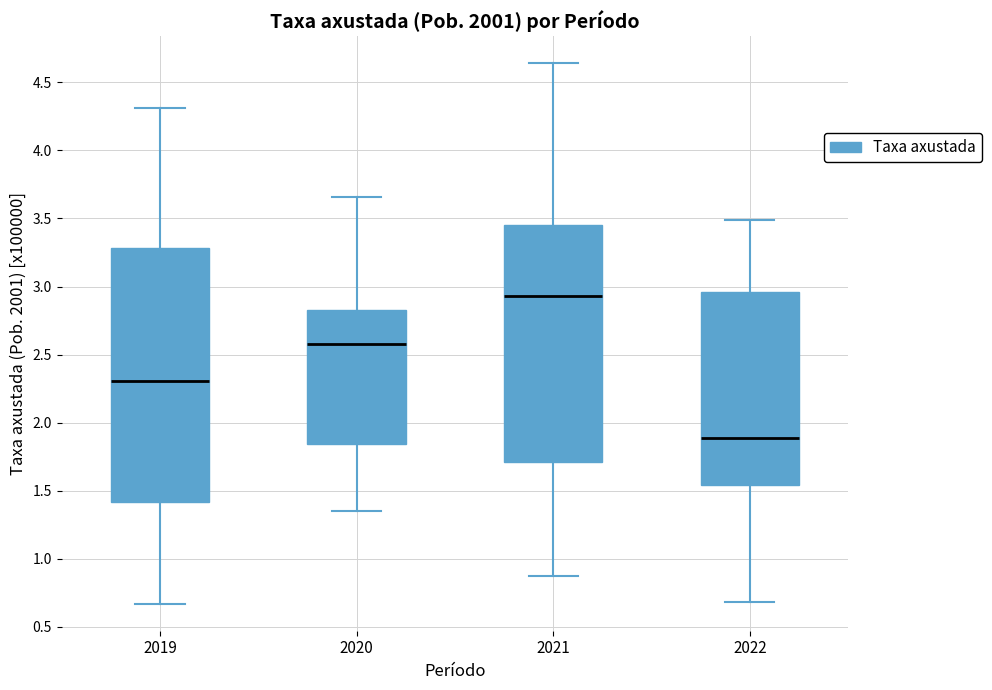

Which box is the tallest, from its lower edge to its upper edge?

2019